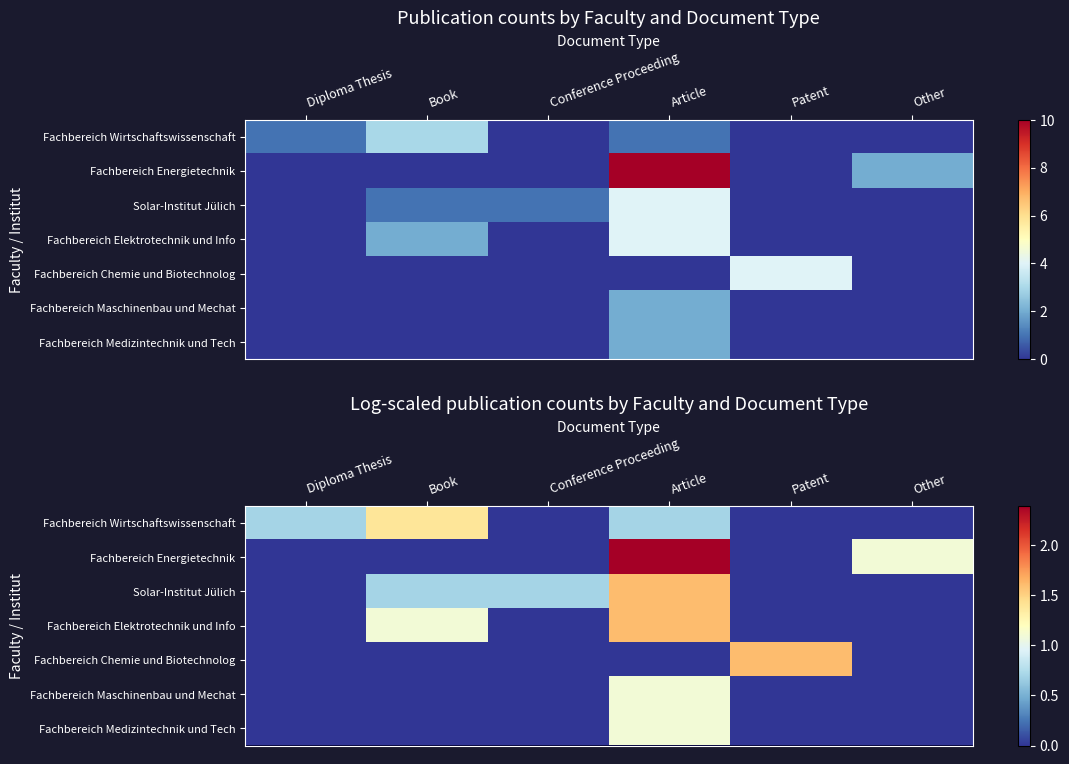

What is the difference between the maximum and minimum values in the Fachbereich Energietechnik series?

2.4